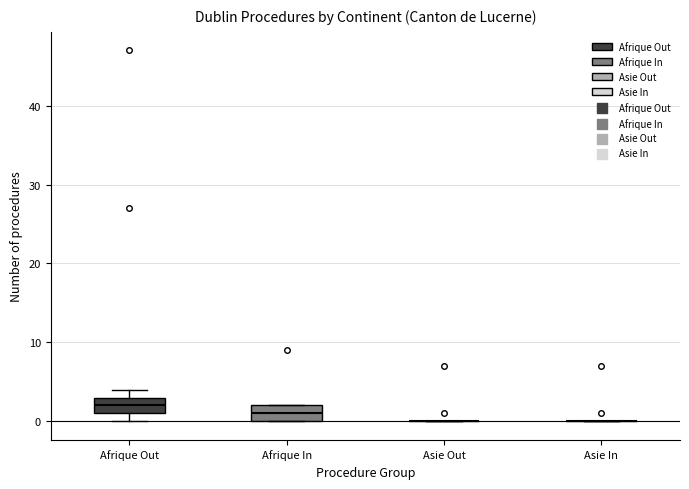

Reading left to right, transcribe this box plot: for each box, give where its median line is, the range the box spans, and where its two whiskers end, as read against the y-axis. The values are not printed on the chart, so give them approximately, as read against the axis.

Afrique Out: median 2, box 1 to 3, whiskers 0 to 4
Afrique In: median 1, box 0 to 2, whiskers 0 to 2
Asie Out: box collapsed to a line at 0, whiskers 0 to 0
Asie In: box collapsed to a line at 0, whiskers 0 to 0